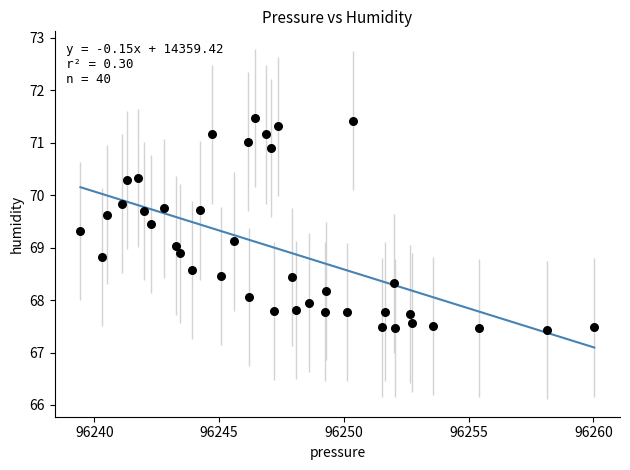

What is the range of X values (max minus min)?

20.6